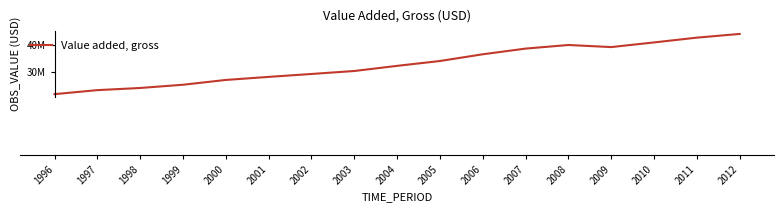

Is this an area chart (filled region under the line)?

No